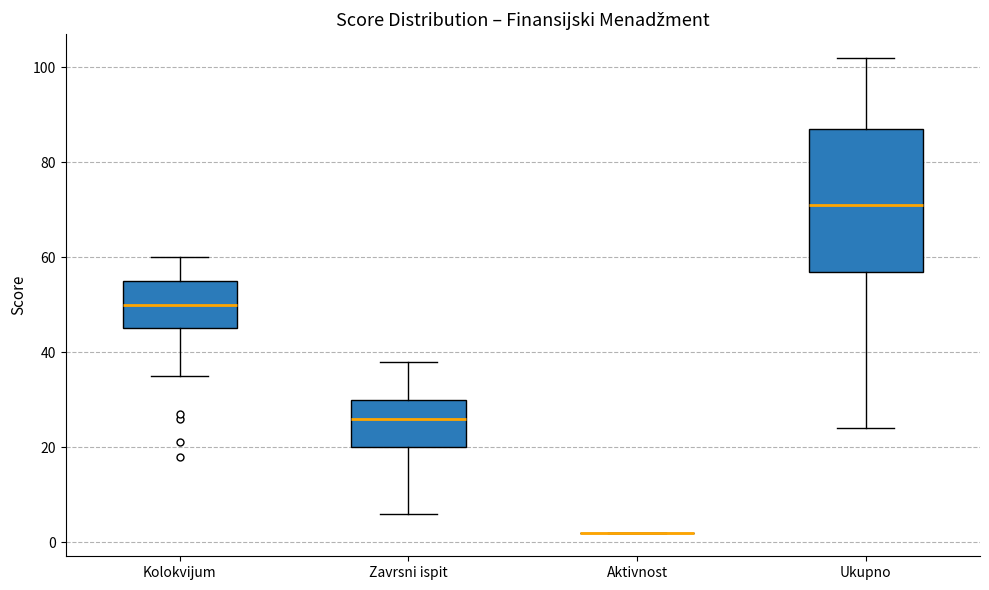

Reading left to right, transcribe this box plot: for each box, give where its median line is, the range the box spans, and where its two whiskers end, as read against the y-axis. The values are not printed on the chart, so give them approximately, as read against the axis.

Kolokvijum: median 50, box 46 to 56, whiskers 36 to 60
Zavrsni ispit: median 26, box 20 to 30, whiskers 6 to 38
Aktivnost: box collapsed to a line at 2, whiskers 2 to 2
Ukupno: median 72, box 58 to 88, whiskers 24 to 102